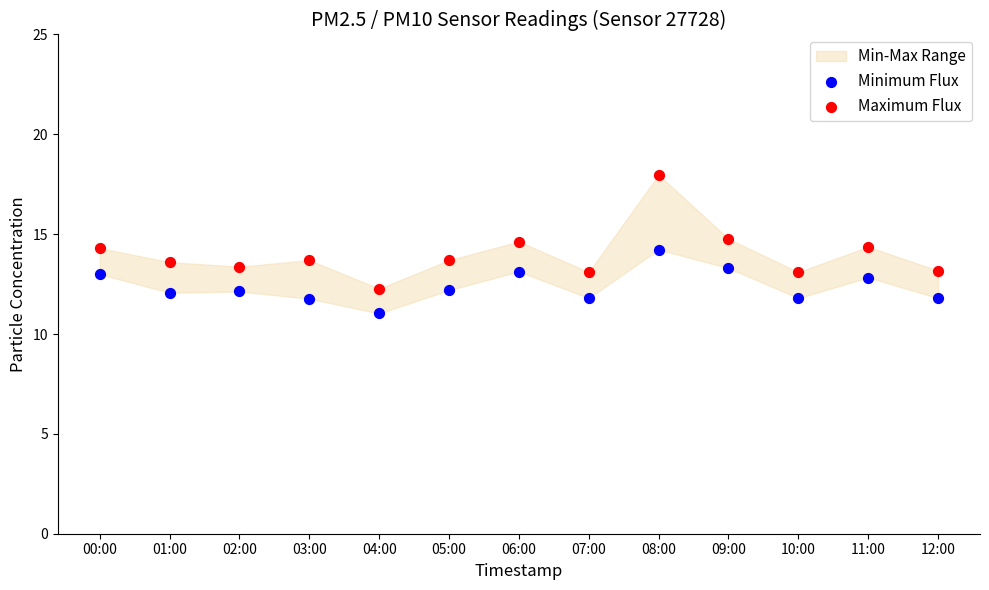

Which series has the widest spread of Y values?

Maximum Flux